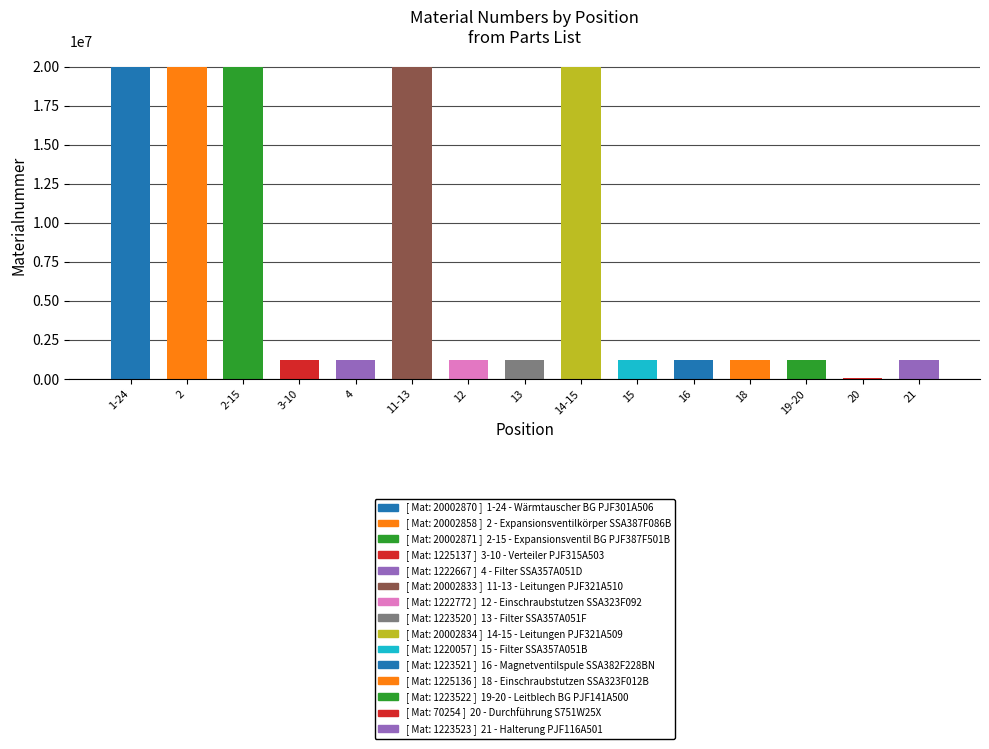

What is the greatest value displayed?

20002871